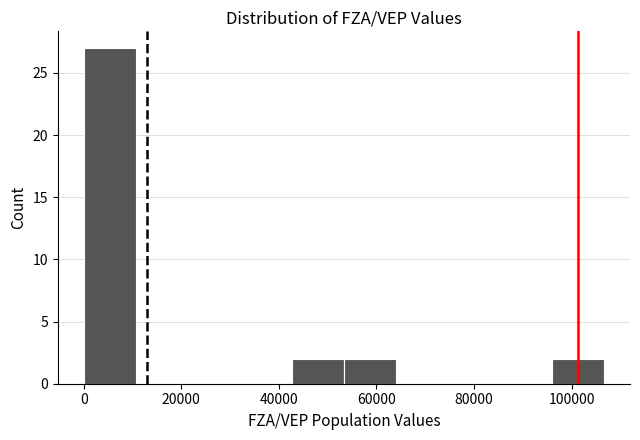

Which range on the x-axis has the tallest bar?

0 to 10000